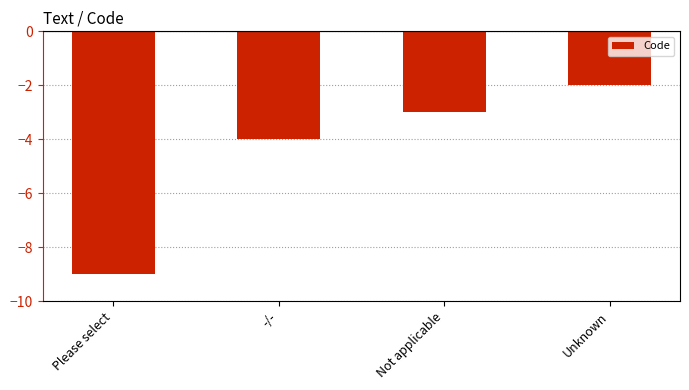

What is the label of the 2nd bar from the left?

-/-